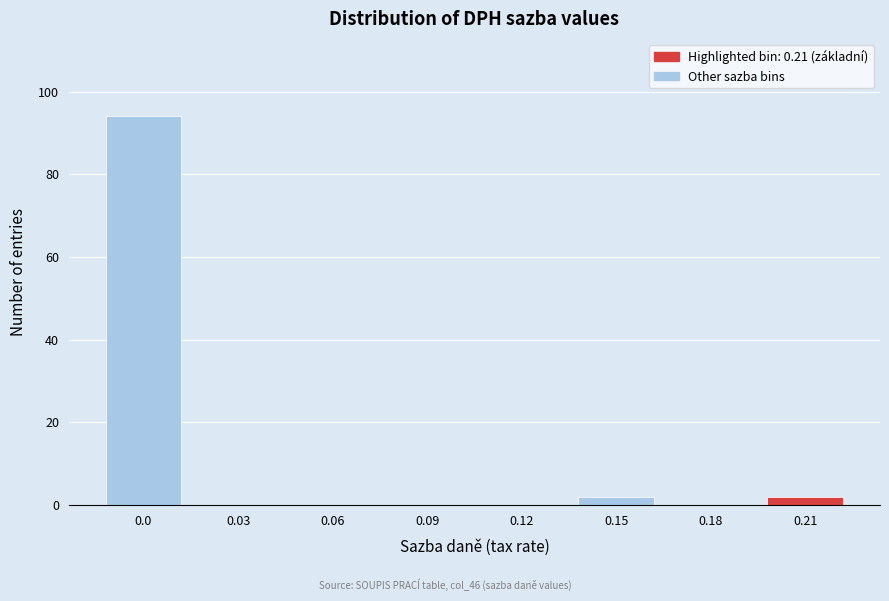

Reading left to right, what are all the values shown in this chart?

0.0=94	0.03=0	0.06=0	0.09=0	0.12=0	0.15=2	0.18=0	0.21=2